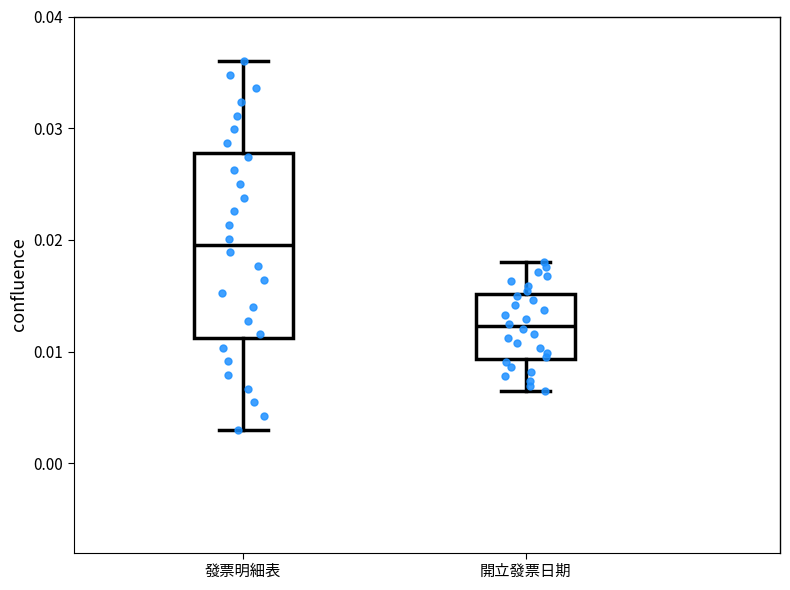

Reading left to right, transcribe this box plot: for each box, give where its median line is, the range the box spans, and where its two whiskers end, as read against the y-axis. The values are not printed on the chart, so give them approximately, as read against the axis.

發票明細表: median 0.020, box 0.011 to 0.028, whiskers 0.003 to 0.036
開立發票日期: median 0.012, box 0.009 to 0.015, whiskers 0.007 to 0.018